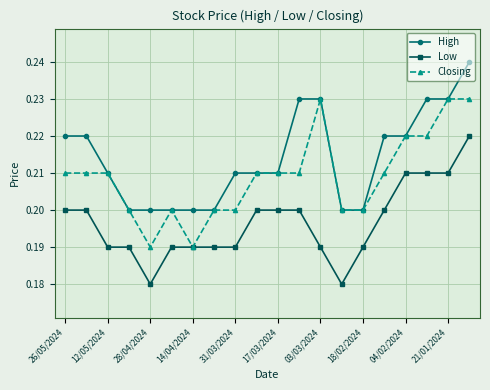

Count the number of categories in the chart.

20